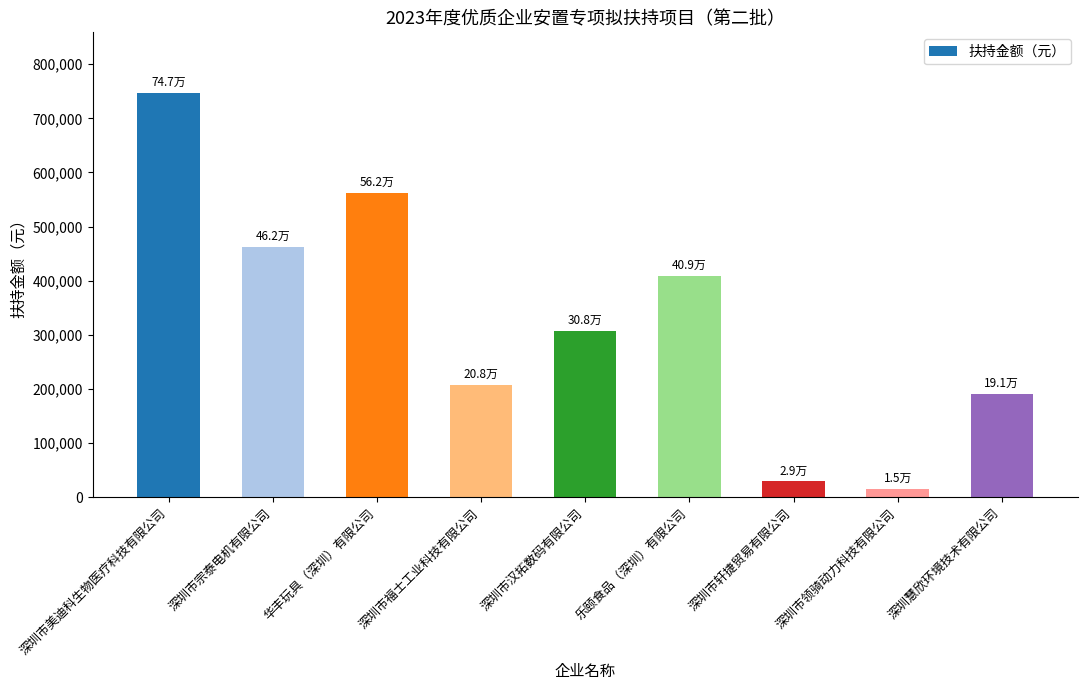

Rank the categories by value from lowest to highest.

深圳市领骑动力科技有限公司, 深圳市轩捷贸易有限公司, 深圳慧欣环境技术有限公司, 深圳市福士工业科技有限公司, 深圳市汉拓数码有限公司, 乐颐食品（深圳）有限公司, 深圳市宗泰电机有限公司, 华丰玩具（深圳）有限公司, 深圳市美迪科生物医疗科技有限公司